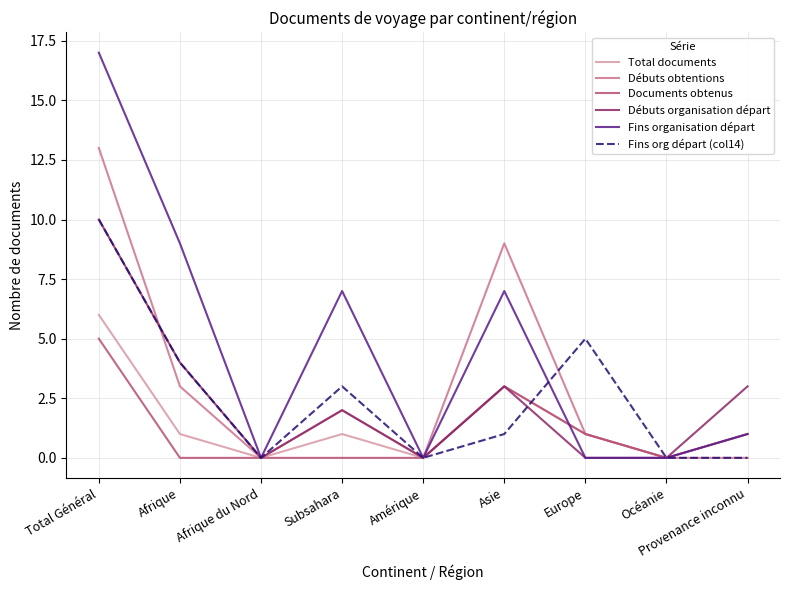

At which category is the sum across all series the highest?

Total Général